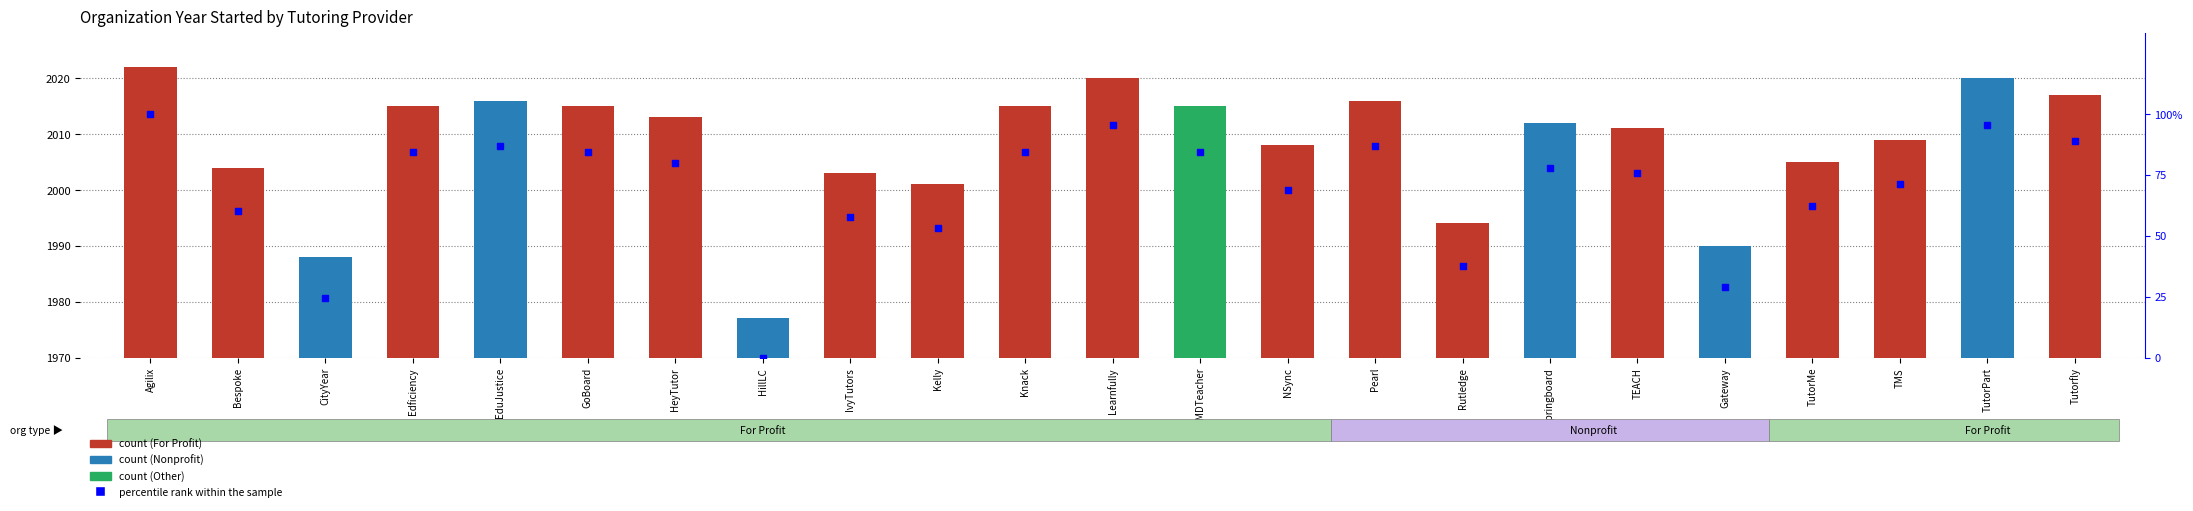

What is the total value across all series at HillLC?

7.0